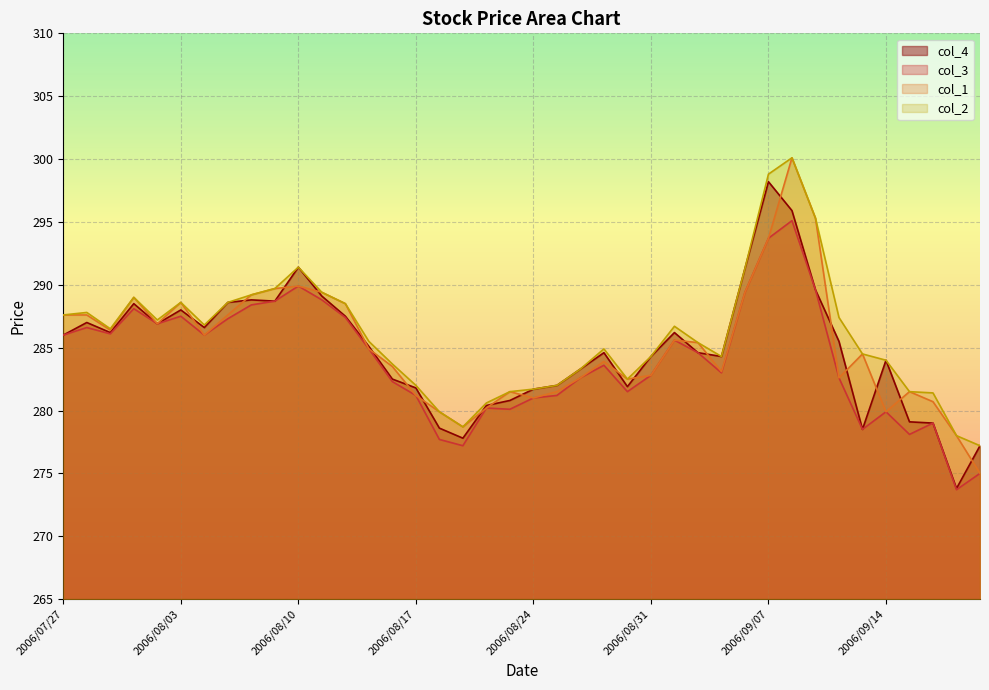

What is the total value across all series at 2006/09/19?

1120.1